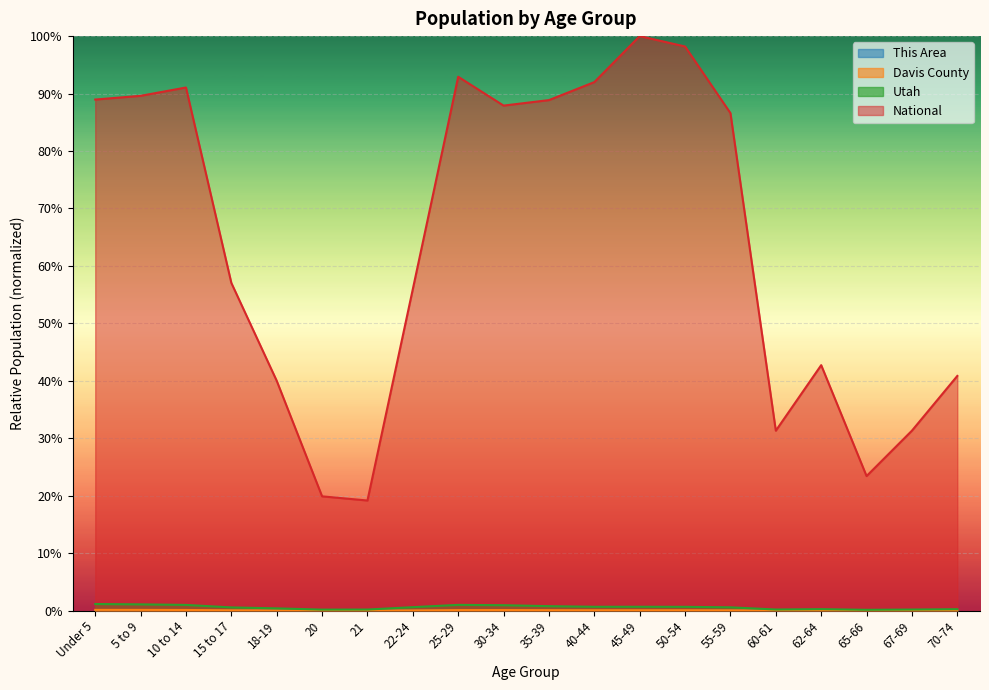

Is the value of Davis County at 5 to 9 greater than the value of This Area at 30-34?

Yes